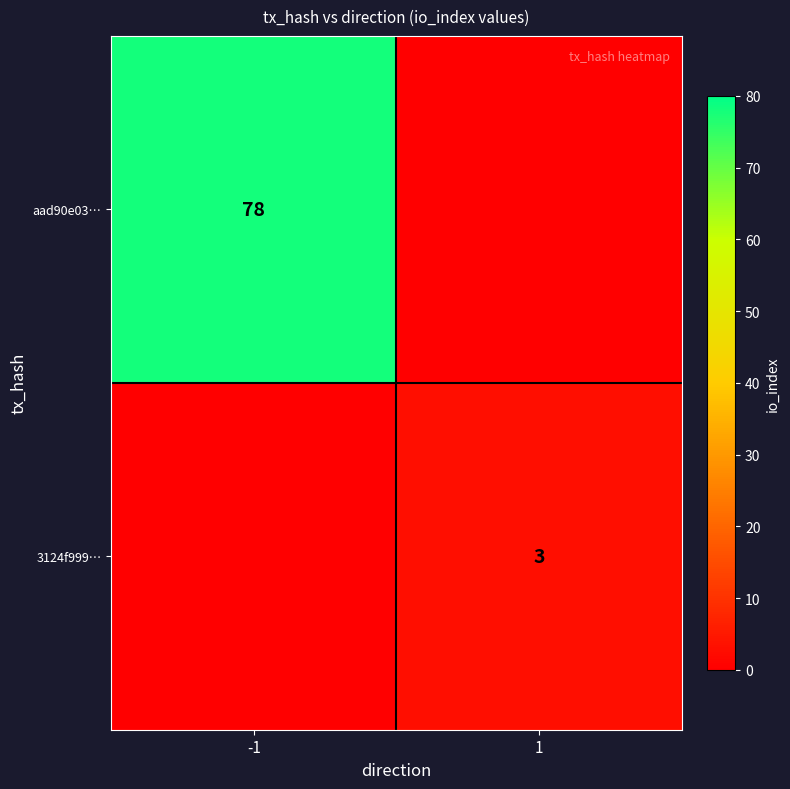

Is the value of 3124f999… at 1 greater than the value of aad90e03… at -1?

No